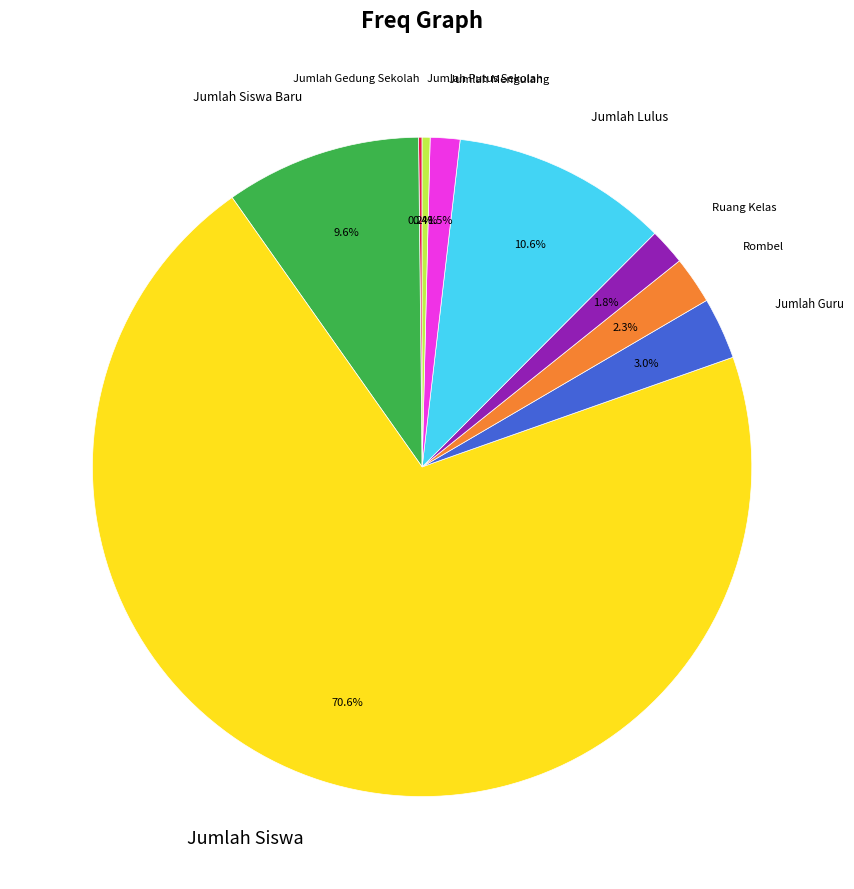

To the nearest percent, what is the combined percentage of Rombel and Jumlah Mengulang?

4%